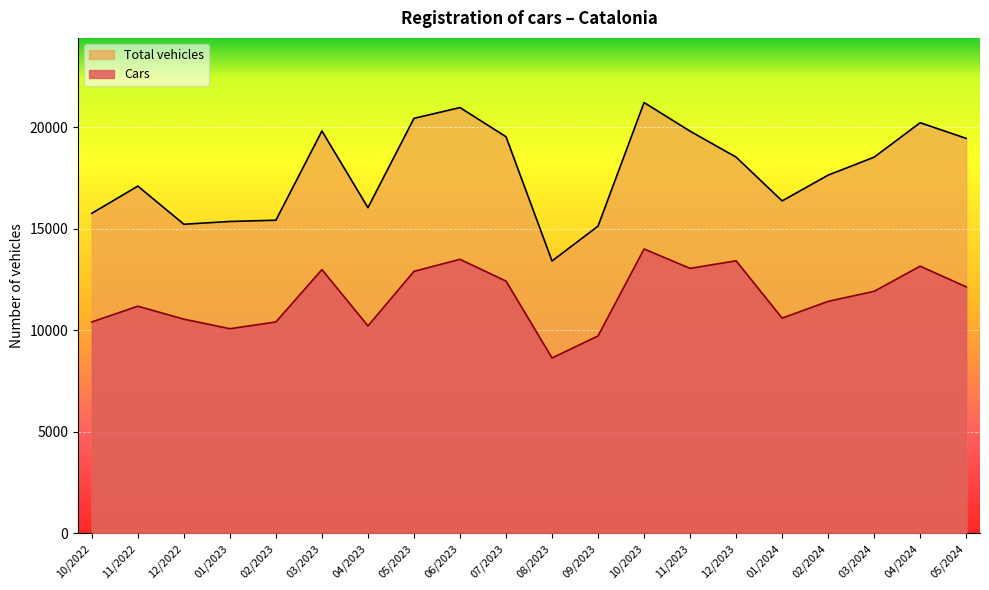

Does the chart display data point markers on the line(s)?

No